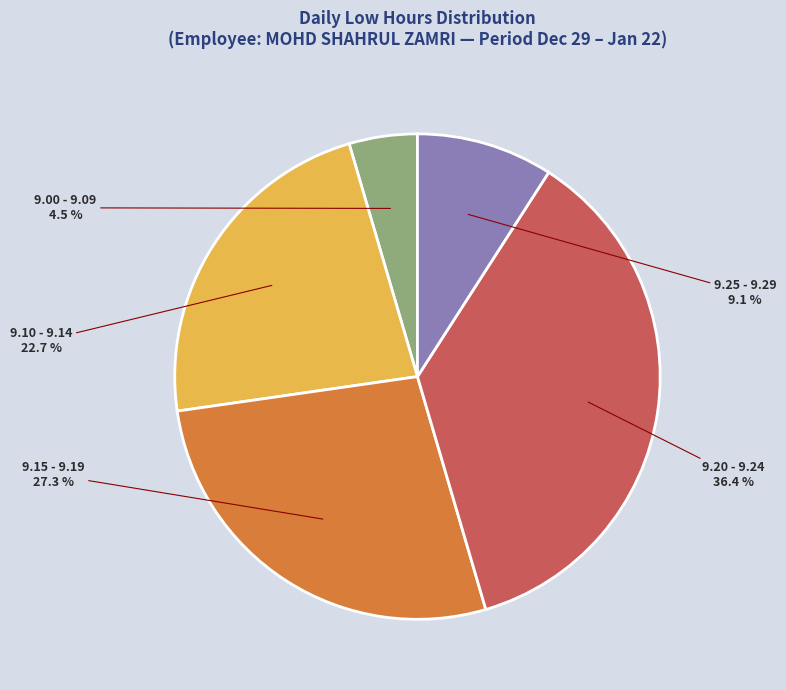

Is there a majority slice in this chart?

No